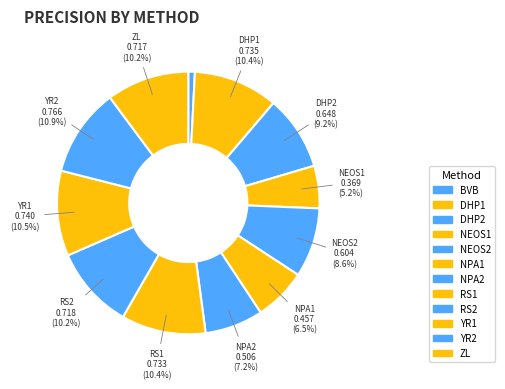

How many segments does this pie chart have?

12